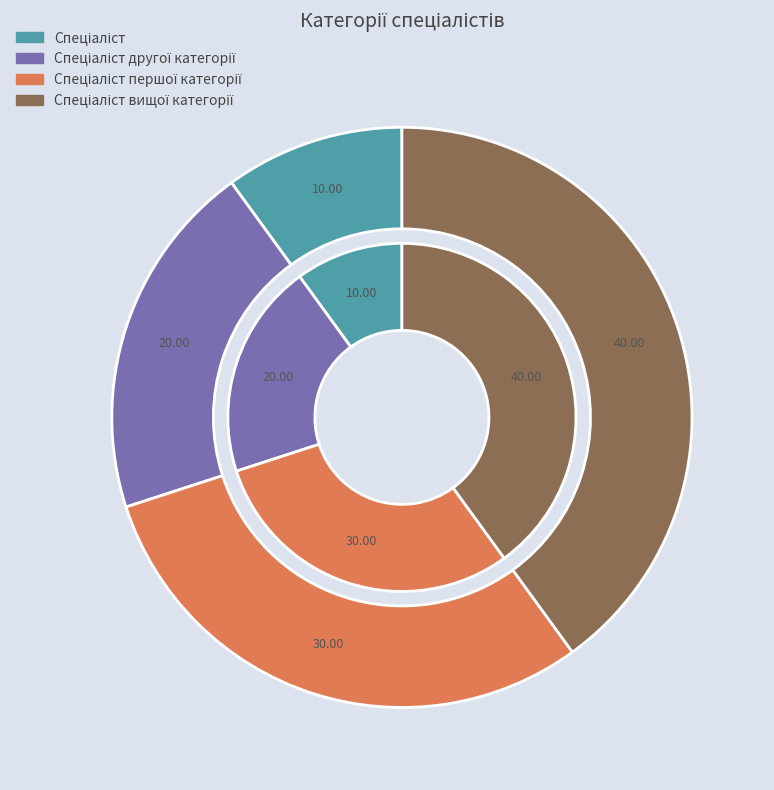

To the nearest percent, what is the difference between the Спеціаліст першої категорії and Спеціаліст вищої категорії slice percentages?

10%